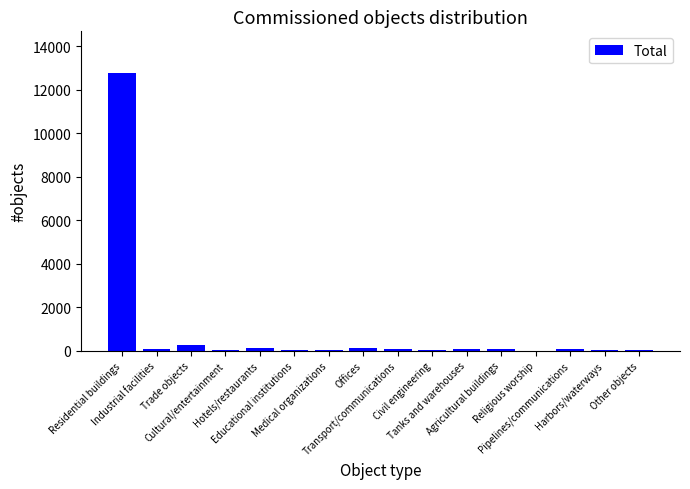

What is the greatest value displayed?

12766